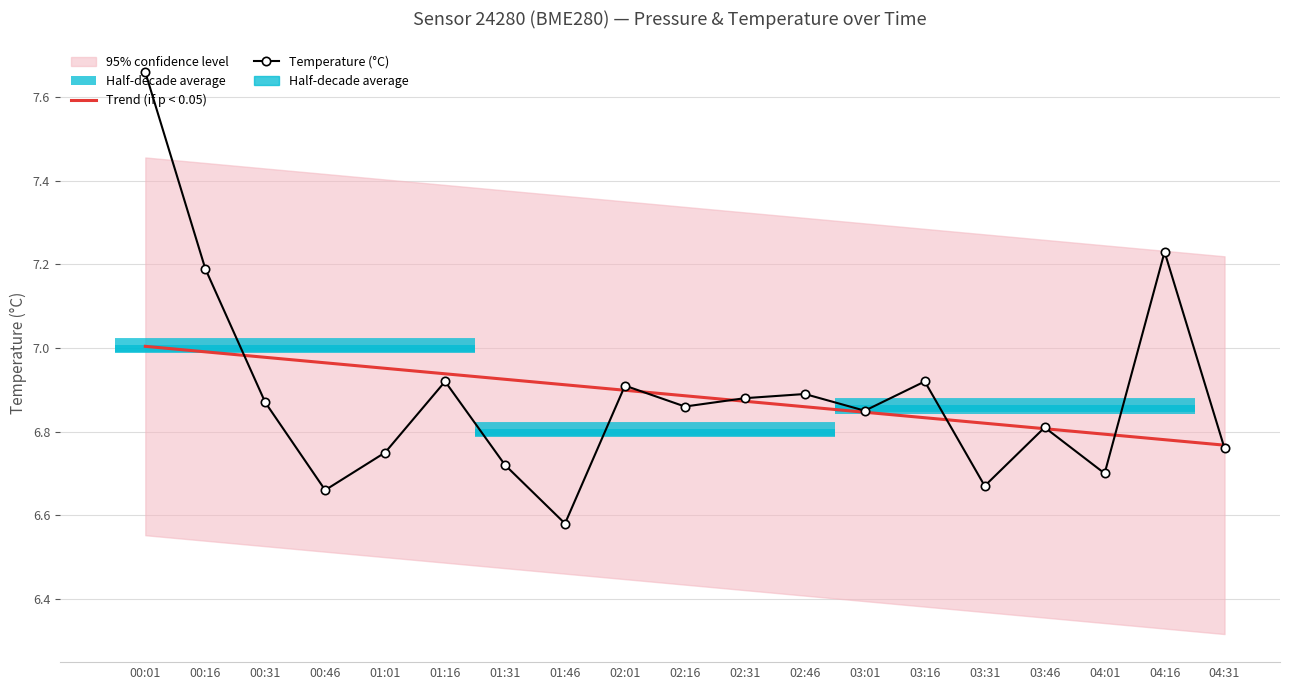

How many categories are shown in the chart?

19